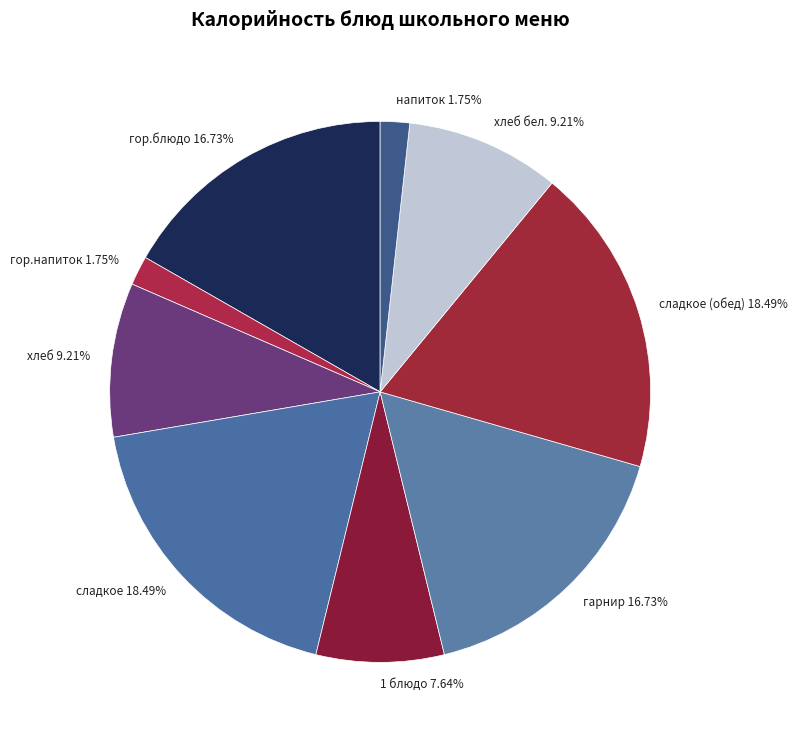

Approximately how many times larger is the value at гарнир 16.73% compared to хлеб 9.21%?

1.8